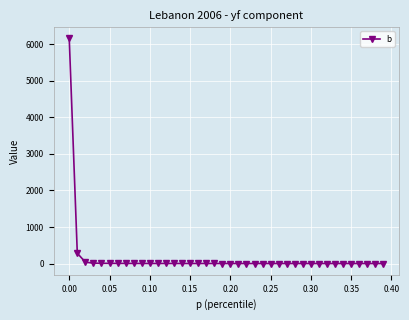

What is the maximum value shown in the chart?

6150.8